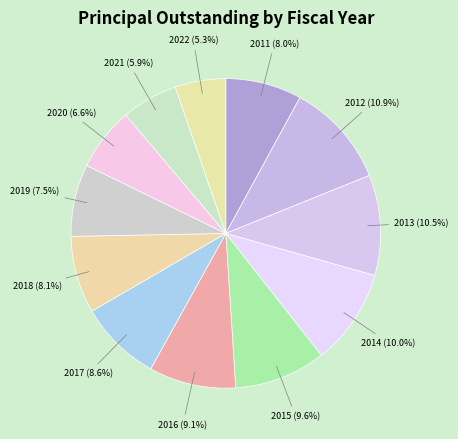

Is there a majority slice in this chart?

No